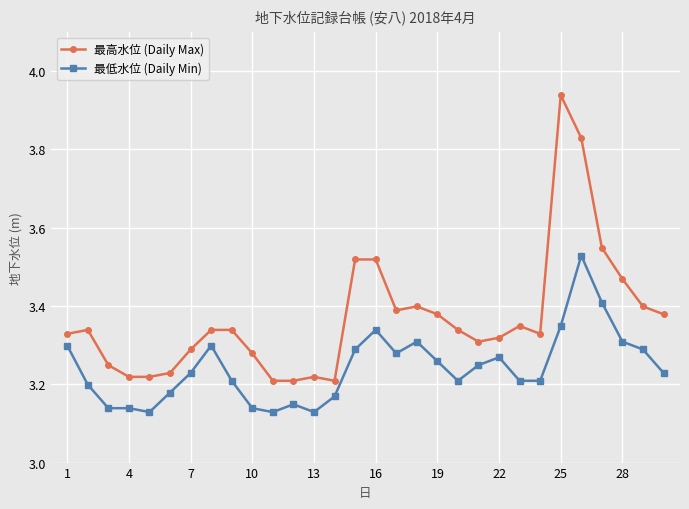

True or false: 最低水位 (Daily Min) and 最高水位 (Daily Max) cross at least once.

False